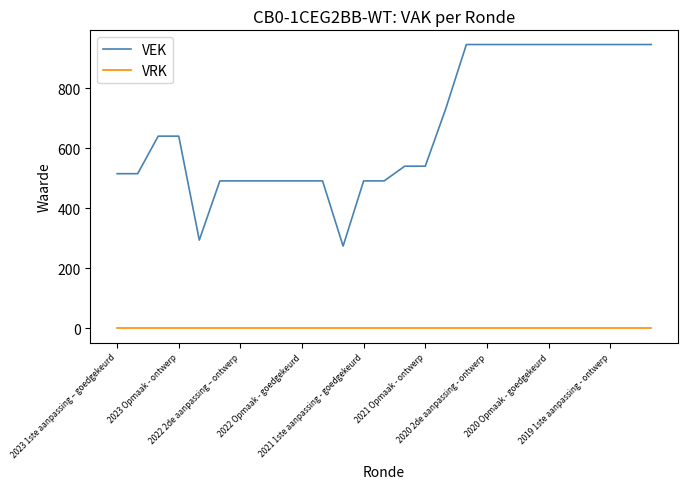

True or false: VEK and VRK intersect in this chart.

False